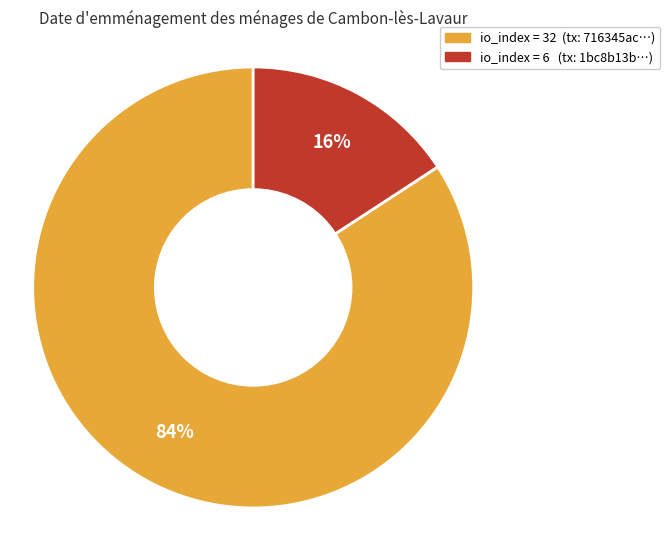

Is there a majority slice in this chart?

Yes